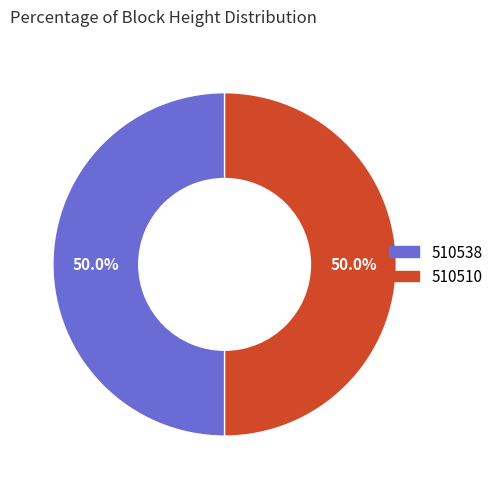

How much of the chart is everything except 510510?

50.0%